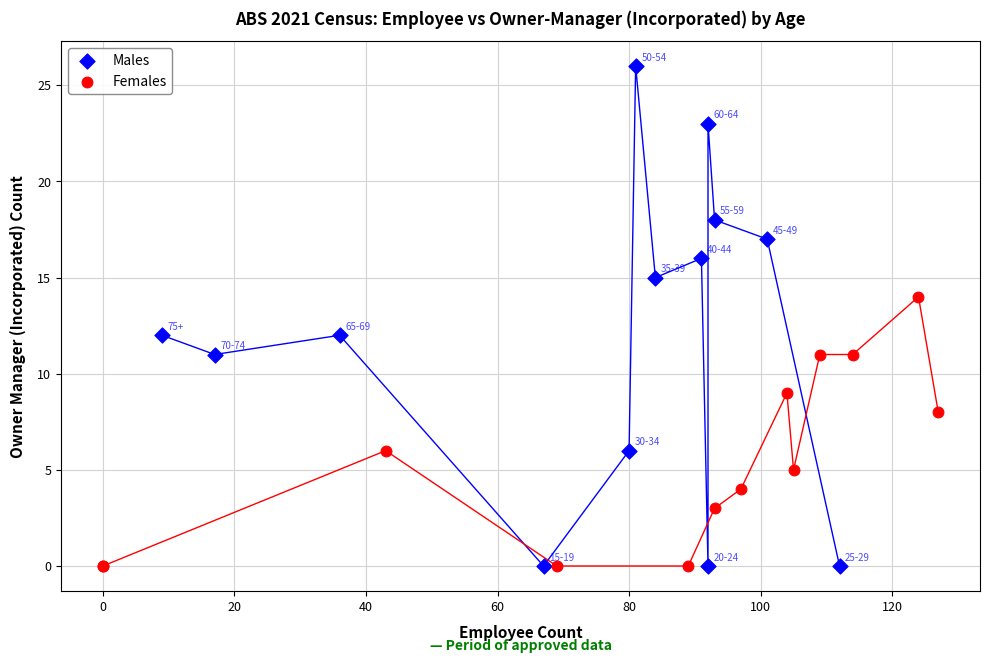

Which series has the widest spread of Y values?

Males